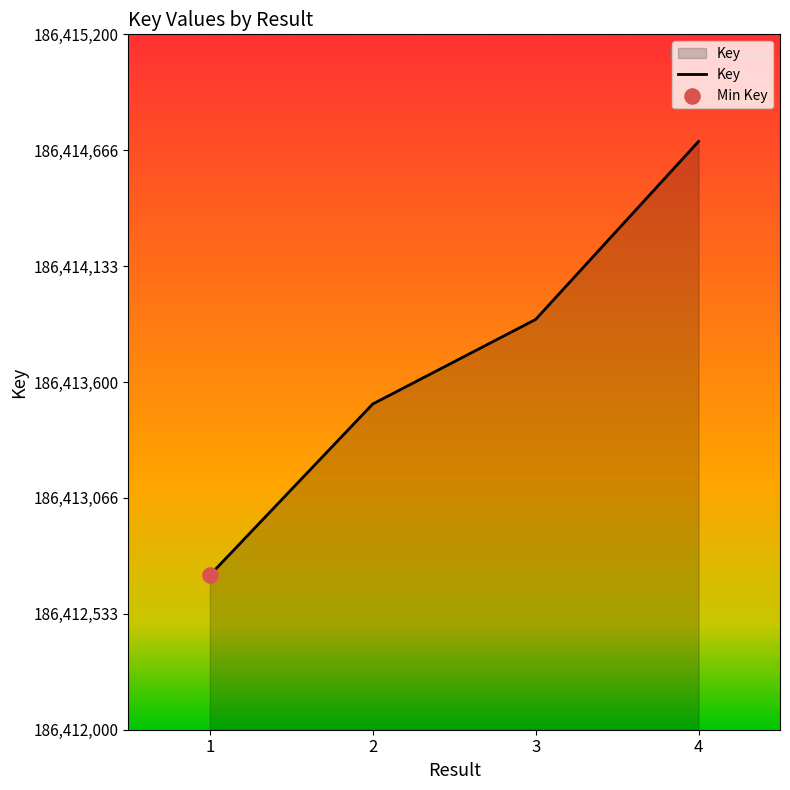

Approximately how many times larger is the value at 2 compared to 3?

1.0